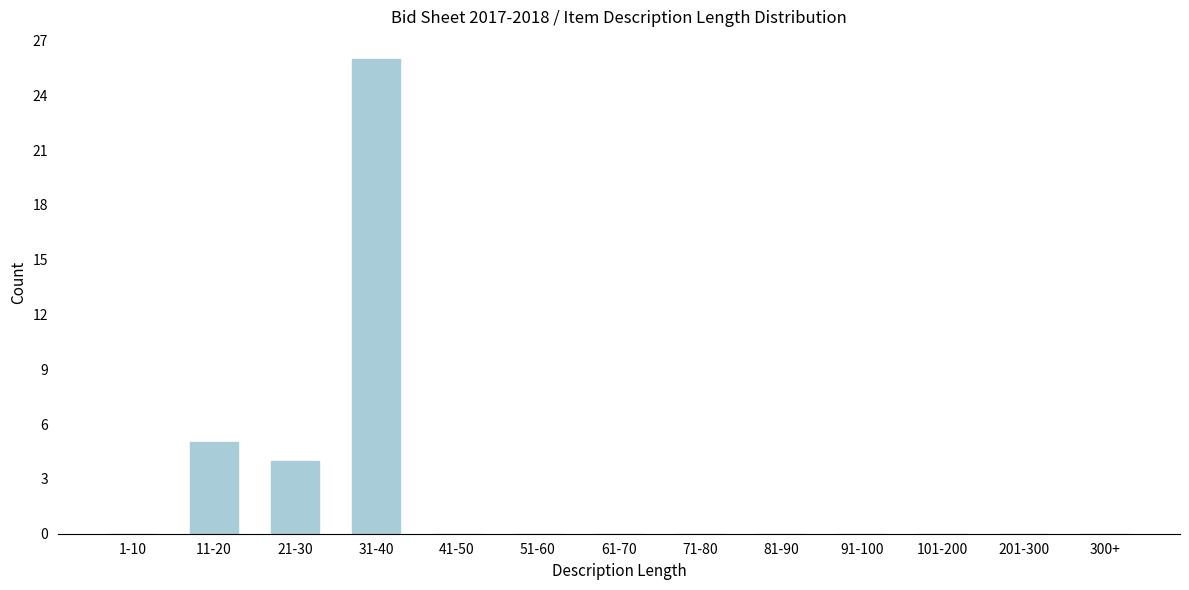

Reading right to left, list all the values displayed in this chart.

300+=0	201-300=0	101-200=0	91-100=0	81-90=0	71-80=0	61-70=0	51-60=0	41-50=0	31-40=26	21-30=4	11-20=5	1-10=0